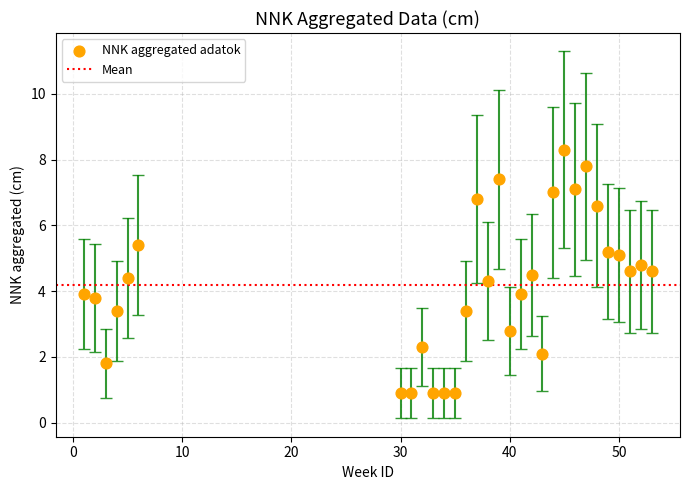

What is the range of X values (max minus min)?

52.0